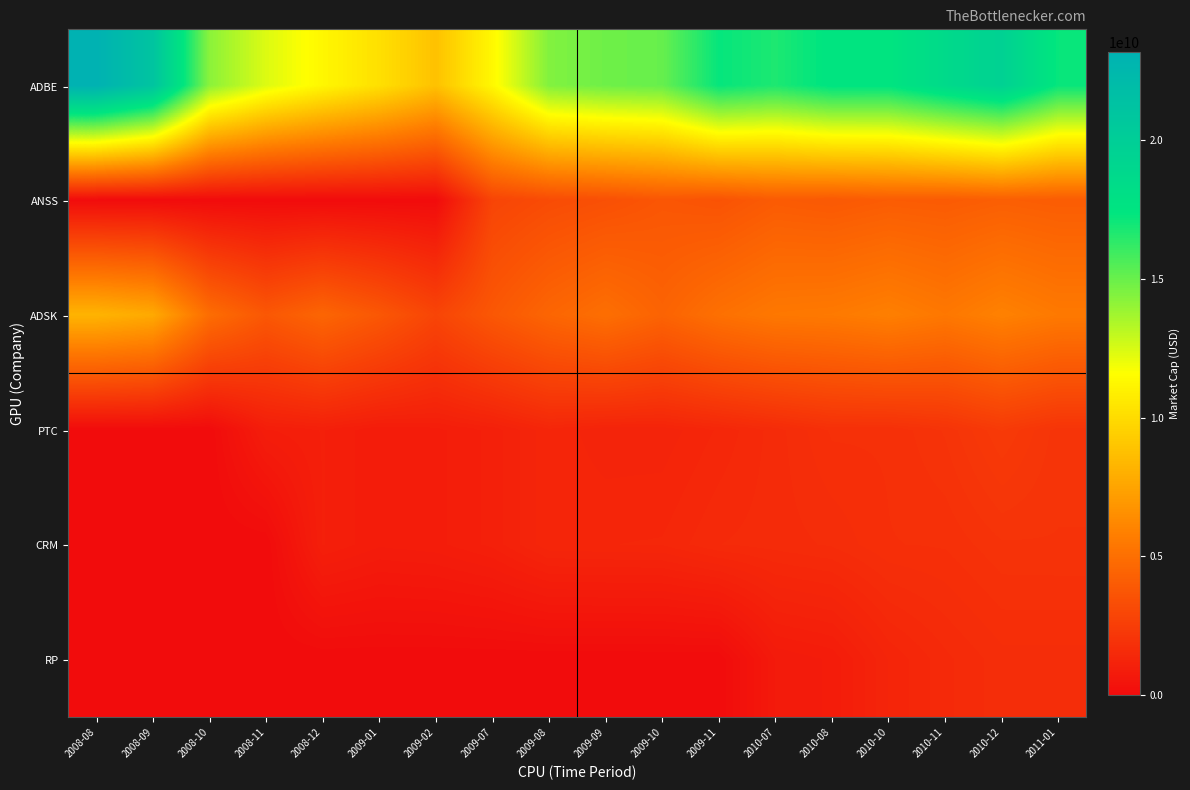

Reading left to right, list all the values displayed in this chart.

ADBE: 2008-08=23184351212.6	2008-09=21099498169.6	2008-10=14240957585.4	2008-11=12380652780.0	2008-12=11237501227.8	2009-01=10192396772.2	2009-02=8814761527.8	2009-07=11294197542.0	2009-08=14441155550.0	2009-09=14879406340.0	2009-10=15050194168.2	2009-11=17241246716.4	2010-07=16709438780.0	2010-08=17531354930.6	2010-10=17478292869.4	2010-11=18613799861.2	2010-12=19590682567.4	2011-01=17204432967.4
ANSS: 2008-08=0.0	2008-09=0.0	2008-10=0.0	2008-11=0.0	2008-12=0.0	2009-01=0.0	2009-02=0.0	2009-07=2864666400.0	2009-08=3220229508.4	2009-09=3429168616.7	2009-10=3741760244.4	2009-11=3590540487.8	2010-07=4007316127.8	2010-08=3883519732.8	2010-10=4069067732.8	2010-11=4006908967.2	2010-12=4187844066.8	2011-01=4073274580.0
ADSK: 2008-08=8186111769.6	2008-09=7729919769.6	2008-10=4909823769.6	2008-11=3817359000.0	2008-12=4521465000.0	2009-01=3810455769.9	2009-02=2881899000.0	2009-07=3817550772.9	2009-08=4528374227.1	2009-09=4985157767.7	2009-10=4409054000.0	2009-11=5066462767.7	2010-07=5456847000.0	2010-08=5543019767.1	2010-10=5806197000.0	2010-11=5442745232.1	2010-12=5897661000.0	2011-01=5521659232.1
PTC: 2008-08=0.0	2008-09=0.0	2008-10=0.0	2008-11=896872095.0	2008-12=1003105372.5	2009-01=833884222.5	2009-02=877443000.0	2009-07=1025668192.5	2009-08=1341547672.5	2009-09=1200794925.0	2009-10=1207756055.0	2009-11=1371342610.0	2010-07=1583943550.0	2010-08=1830242570.0	2010-10=1824455750.0	2010-11=2007546380.0	2010-12=2362742316.9	2011-01=2035411175.0
CRM: 2008-08=0.0	2008-09=0.0	2008-10=0.0	2008-11=0.0	2008-12=1003105372.5	2009-01=833884222.5	2009-02=877443000.0	2009-07=1025668192.5	2009-08=1341547672.5	2009-09=1355716920.0	2009-10=1368595060.0	2009-11=1537497085.0	2010-07=1583943550.0	2010-08=1645872170.0	2010-10=1805794830.0	2010-11=1823961780.0	2010-12=1978986420.0	2011-01=1984815240.1
RP: 2008-08=0.0	2008-09=0.0	2008-10=0.0	2008-11=0.0	2008-12=0.0	2009-01=0.0	2009-02=0.0	2009-07=0.0	2009-08=0.0	2009-09=0.0	2009-10=0.0	2009-11=0.0	2010-07=730466640.0	2010-08=832574880.0	2010-10=1274431440.0	2010-11=1512973200.0	2010-12=1682668600.0	2011-01=1682668600.0